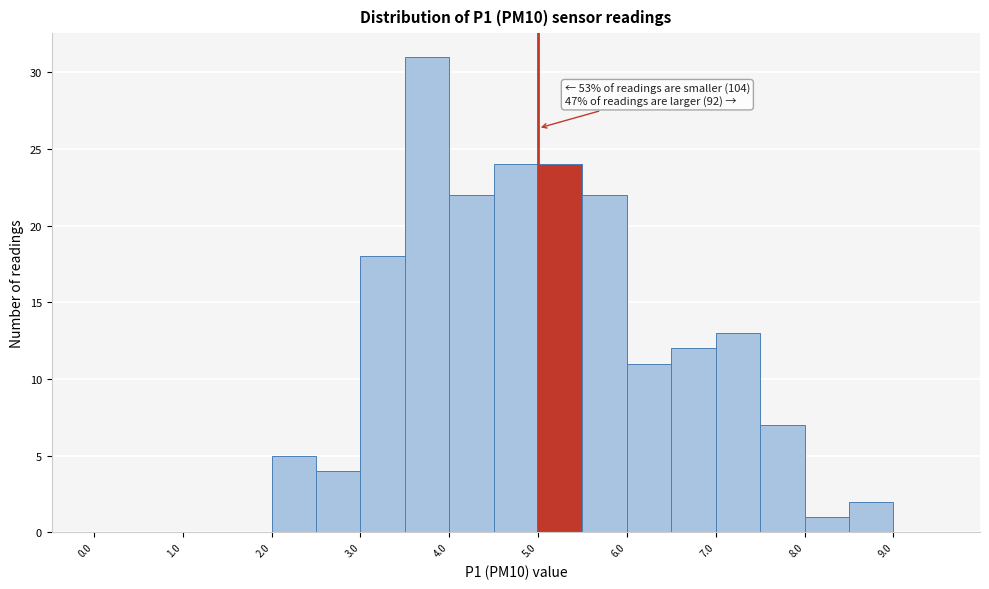

Which range on the x-axis has the tallest bar?

3.5 to 4.0